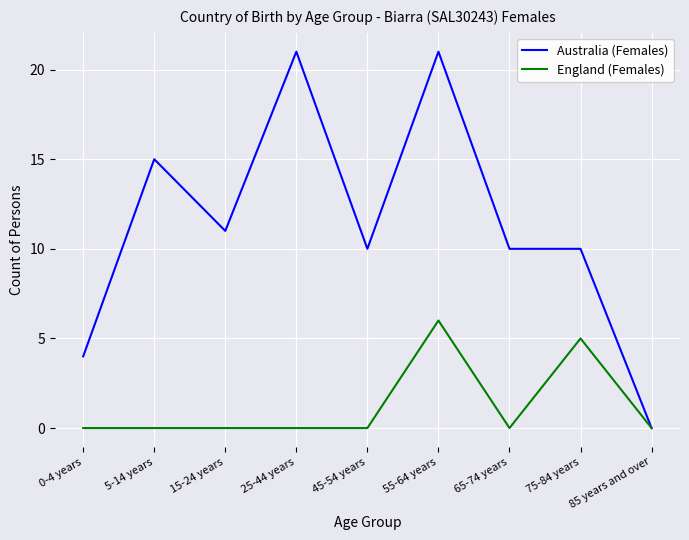

How many lines are shown in the chart?

2